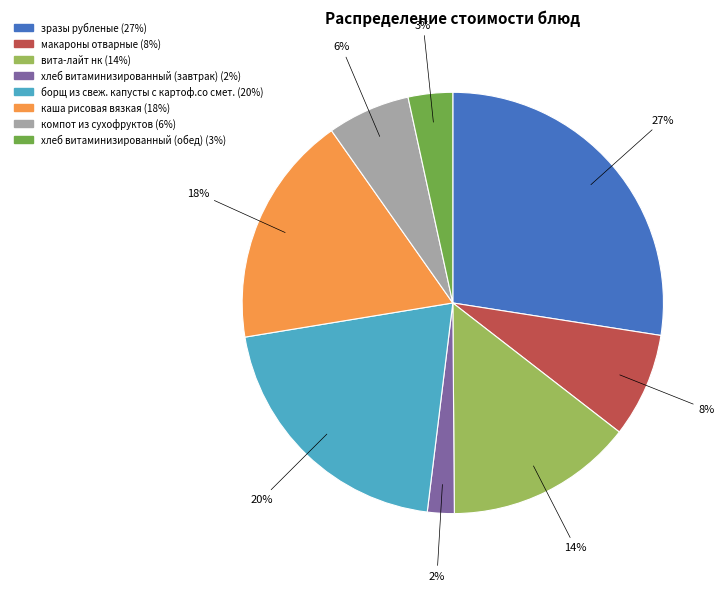

Is the sum of хлеб витаминизированный (обед) and компот из сухофруктов greater than half?

No